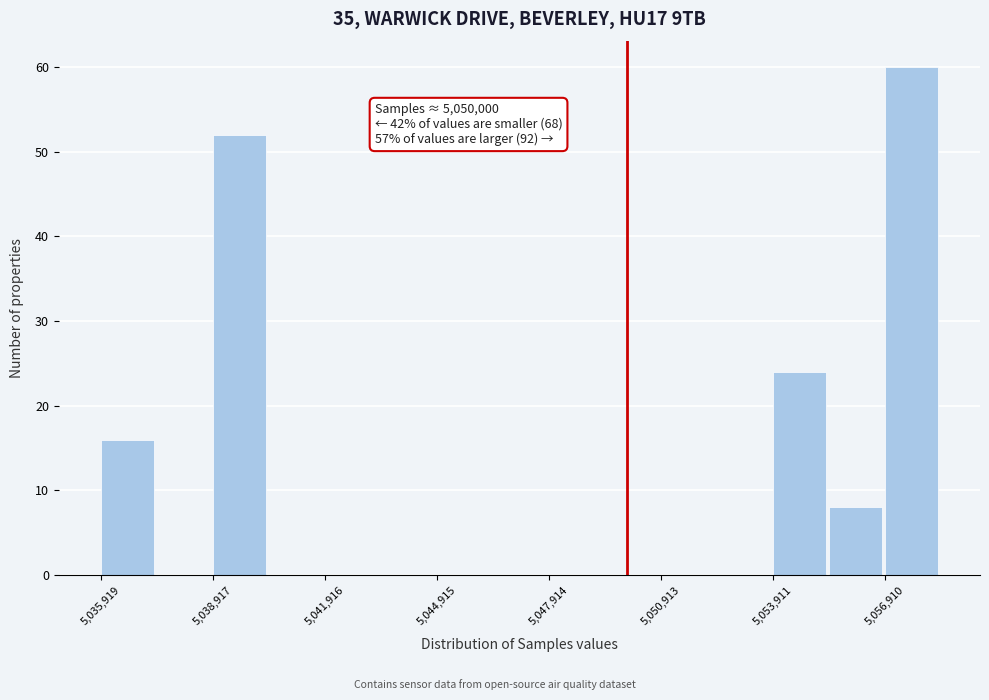

Around what value on the x-axis is the tallest bar? Give the approximate position of its centre, as read against the axis.

5057500